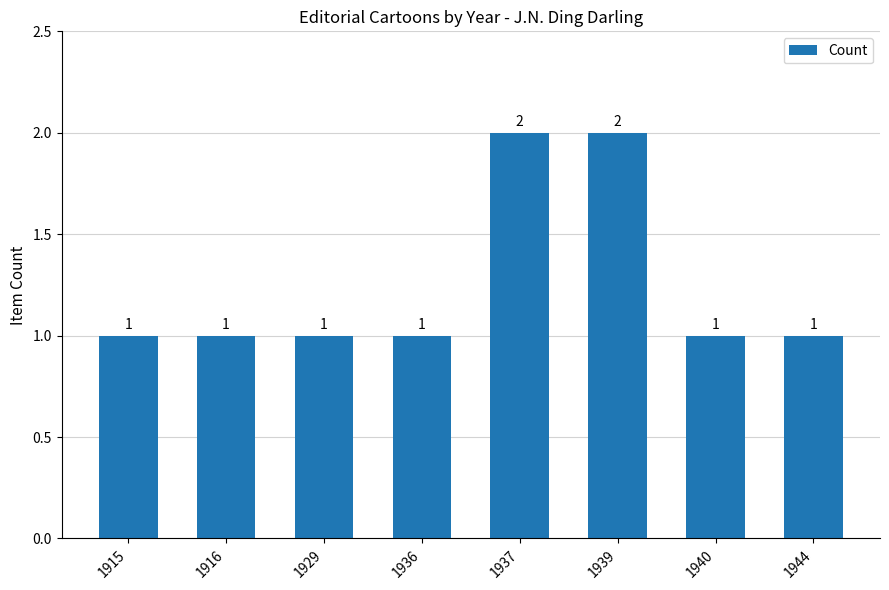

What is the average value?

1